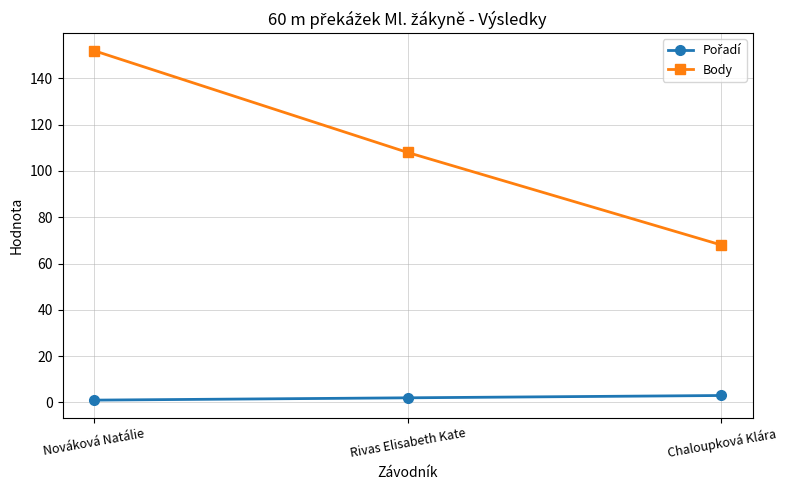

The Body series shows 93 at Chaloupková Klára. True or false?

False